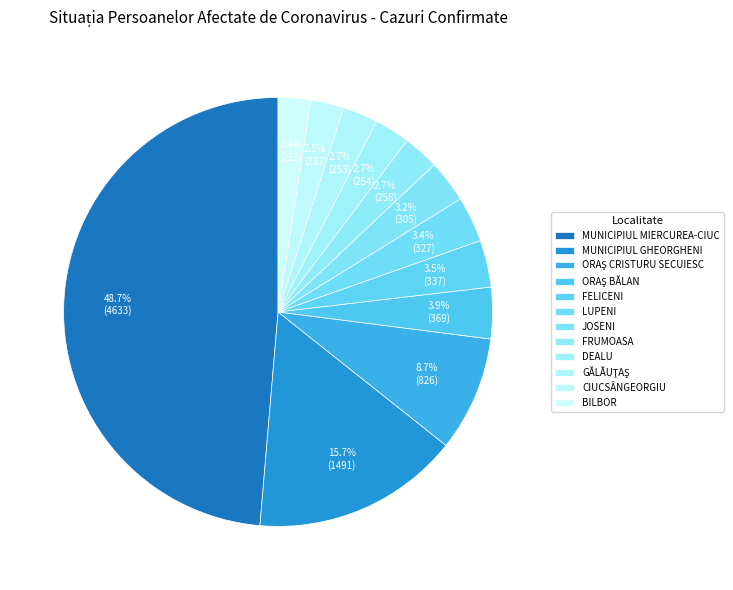

How many slices are in this pie chart?

12